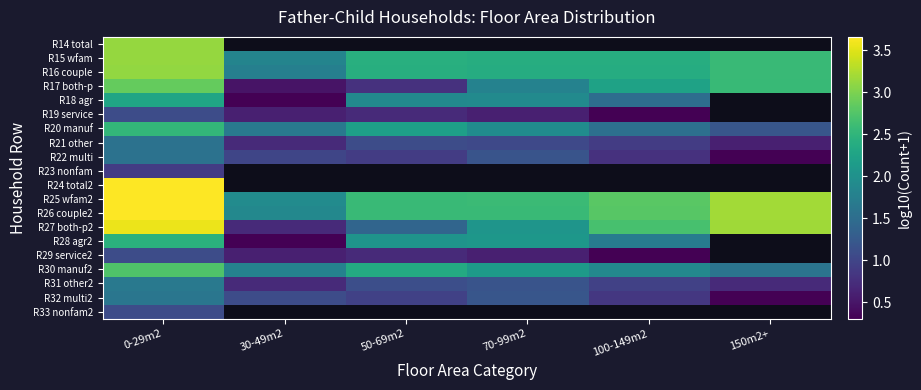

How many data points in R16 couple are less than 2?

1